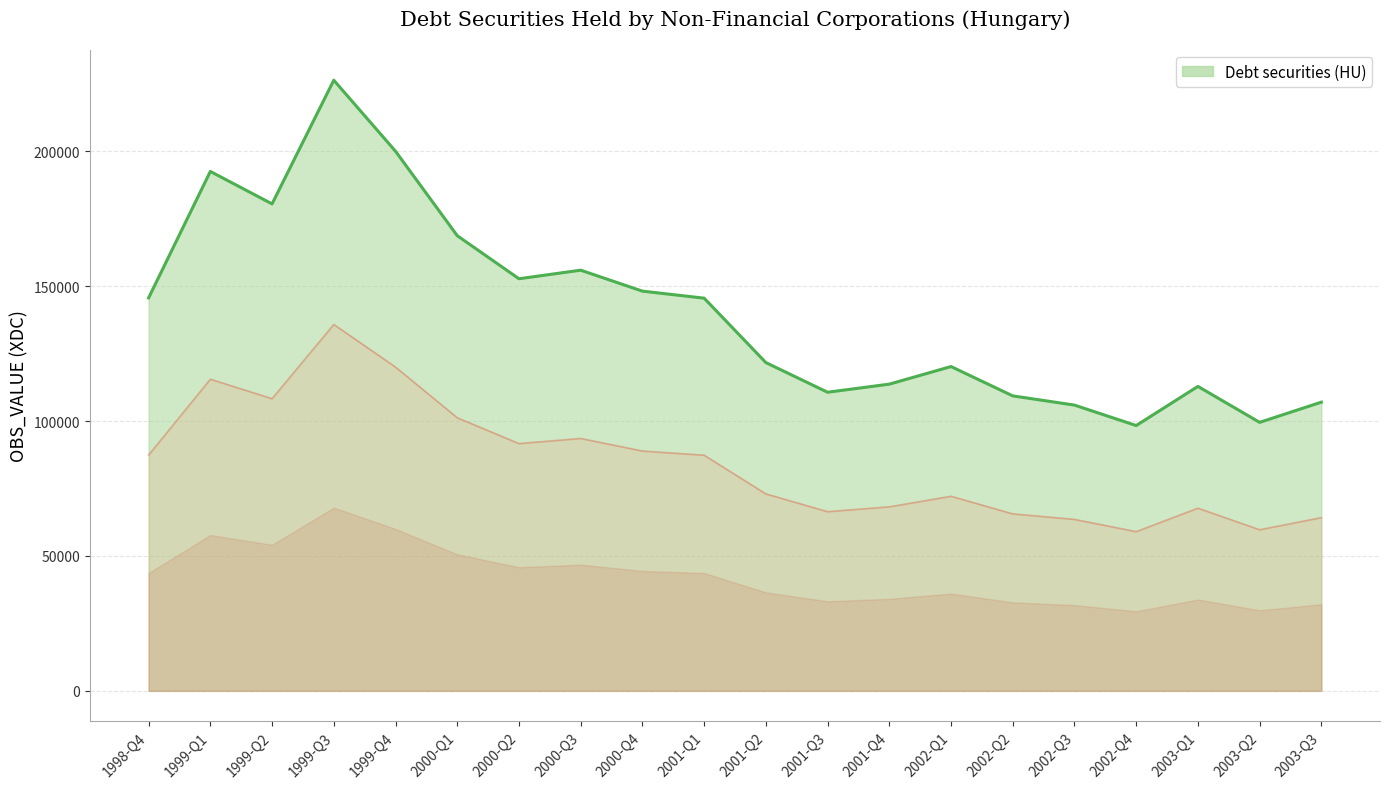

What is the difference between the values at 2001-Q3 and 2003-Q2?

11162